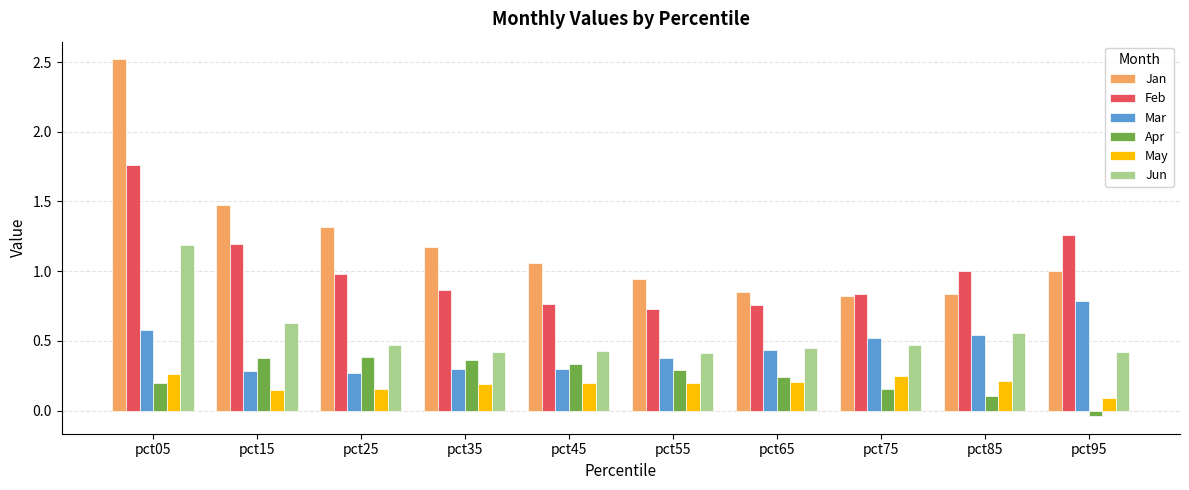

Rank the series by their maximum value, from highest to lowest.

Jan, Feb, Jun, Mar, Apr, May